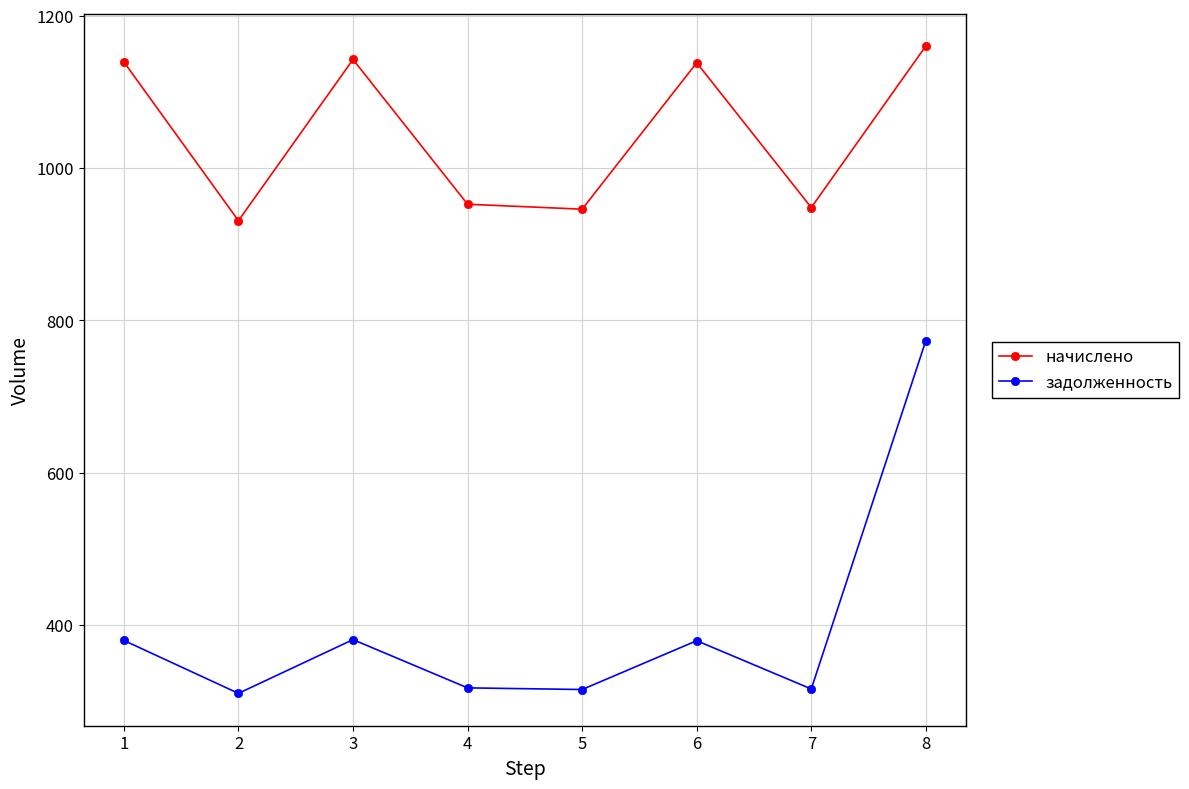

List the series in order of their peak value, highest first.

начислено, задолженность